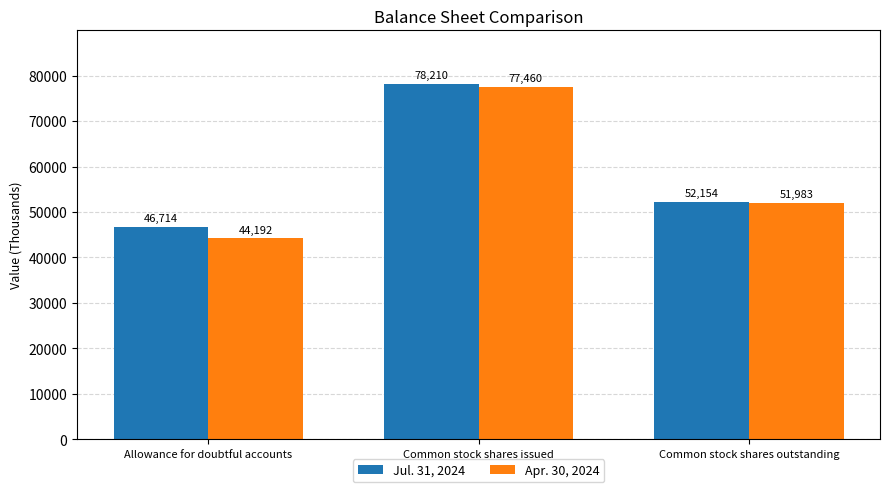

Rank the series at Allowance for doubtful accounts from highest to lowest value.

Jul. 31, 2024, Apr. 30, 2024